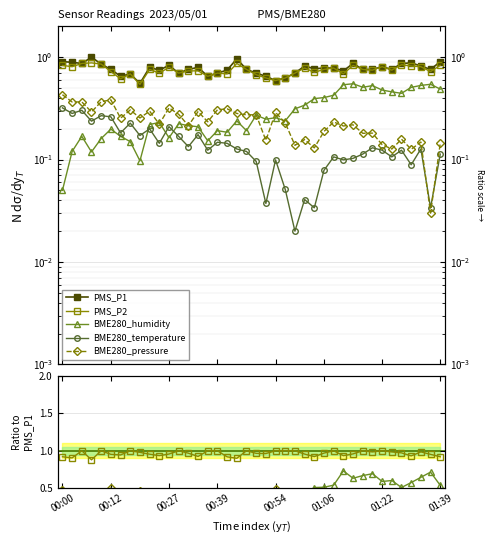

True or false: BME280_humidity and PMS_P1 cross at least once.

False